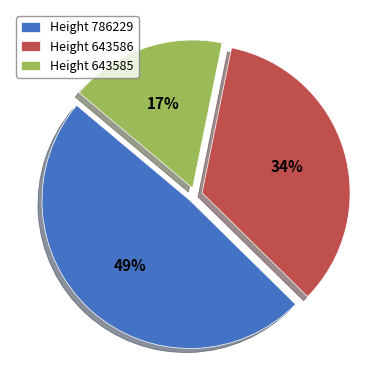

Count the number of slices in the pie.

3